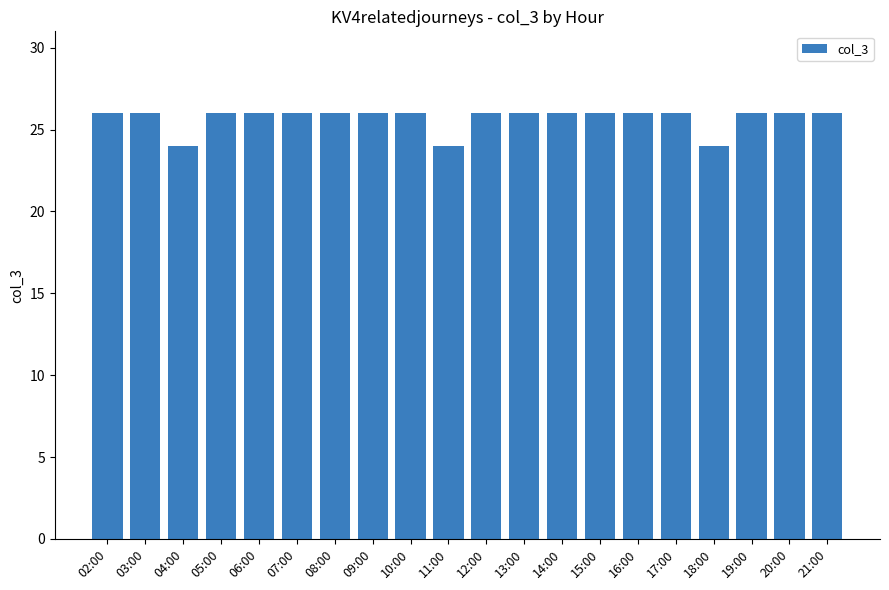

The value at 11:00 is 13. True or false?

False